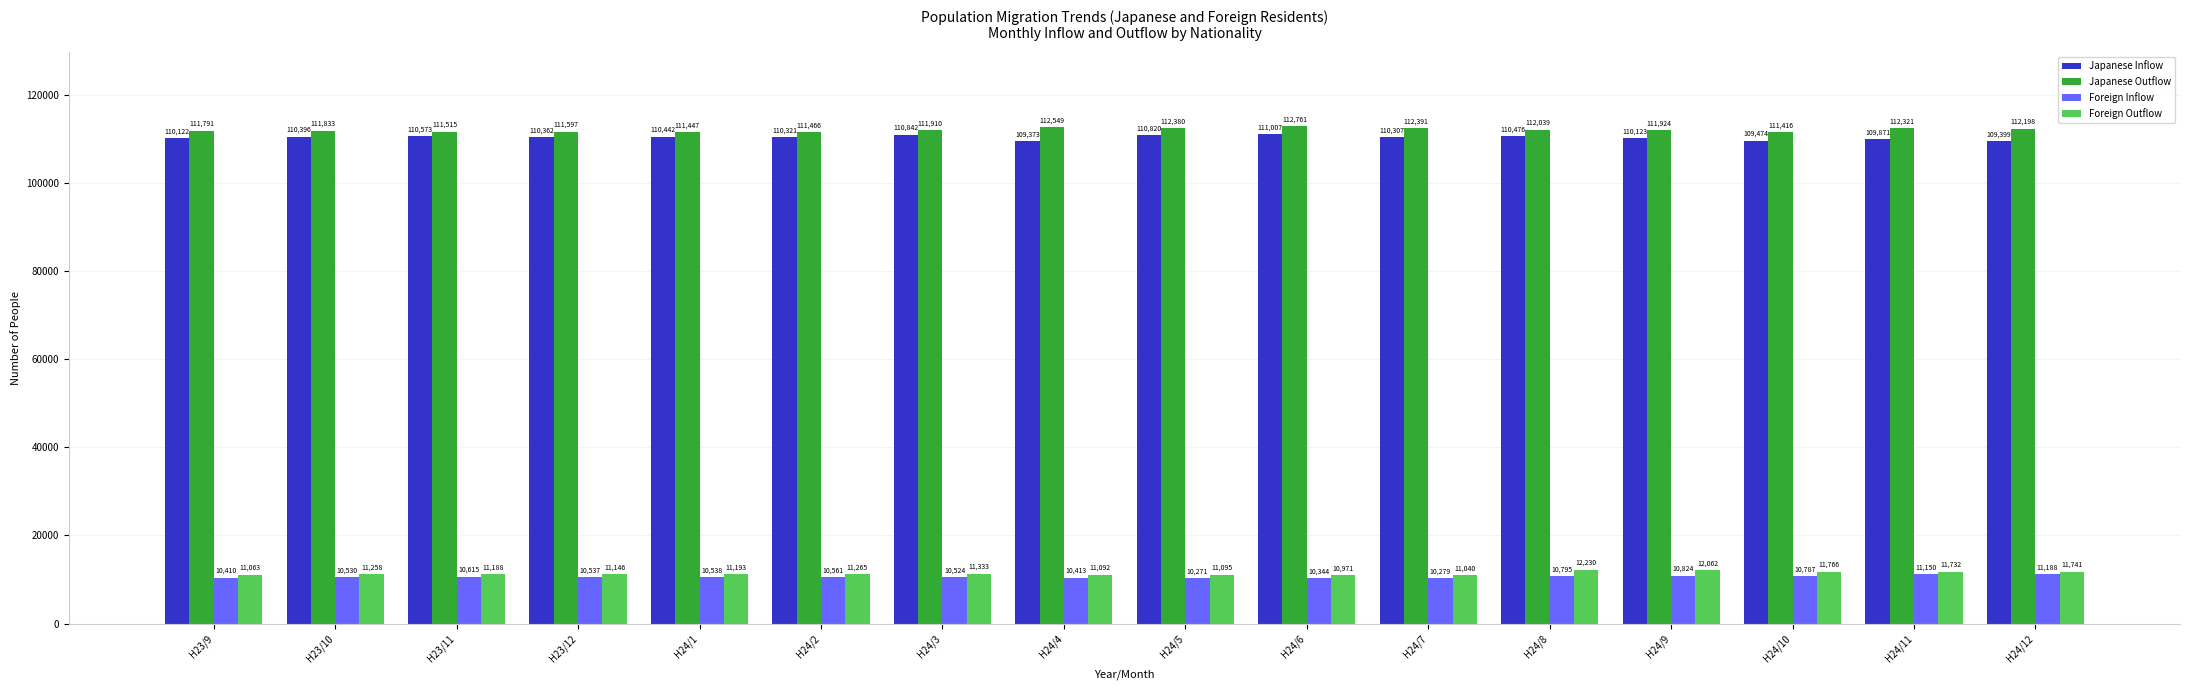

At which category does the chart reach its peak across all series?

H24/6